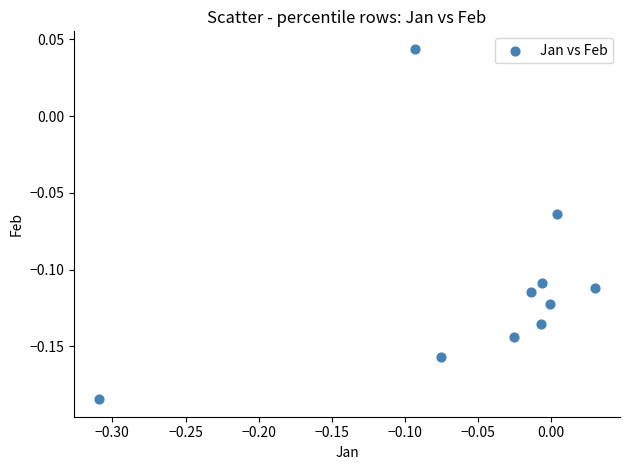

What is the range of X values (max minus min)?

0.3